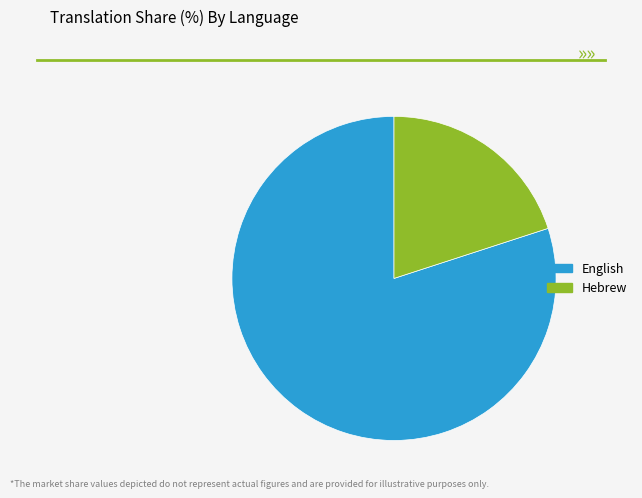

Is it true that English is 74% of the pie?

False